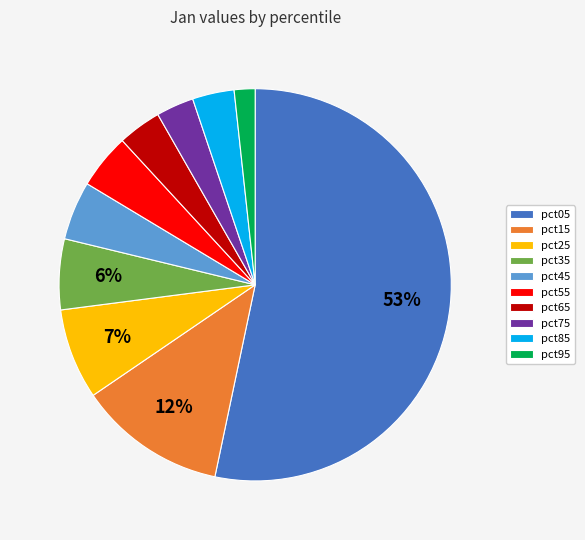

How many segments does this pie chart have?

10